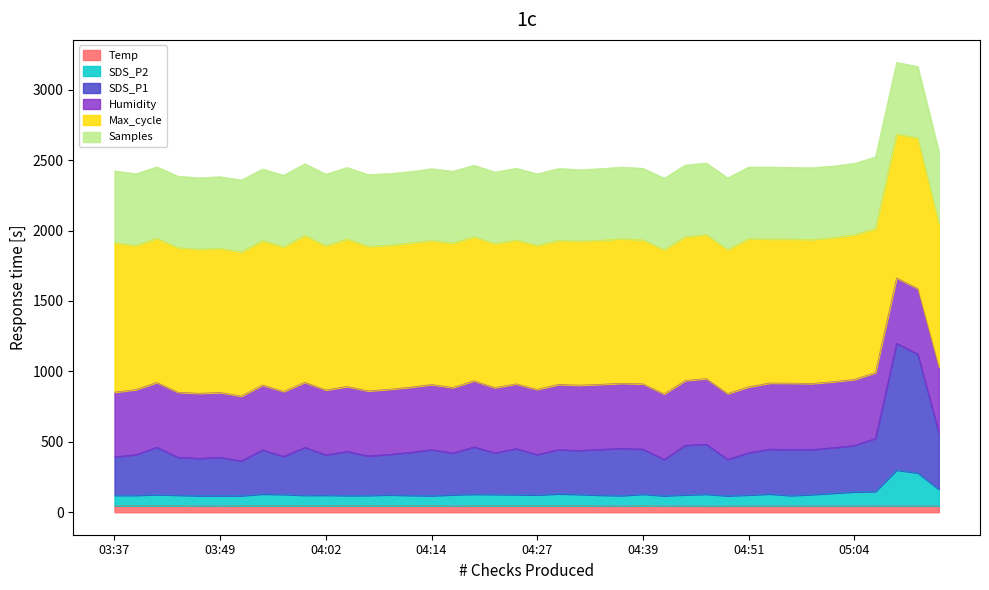

Which series has the largest range (max minus min)?

SDS_P1